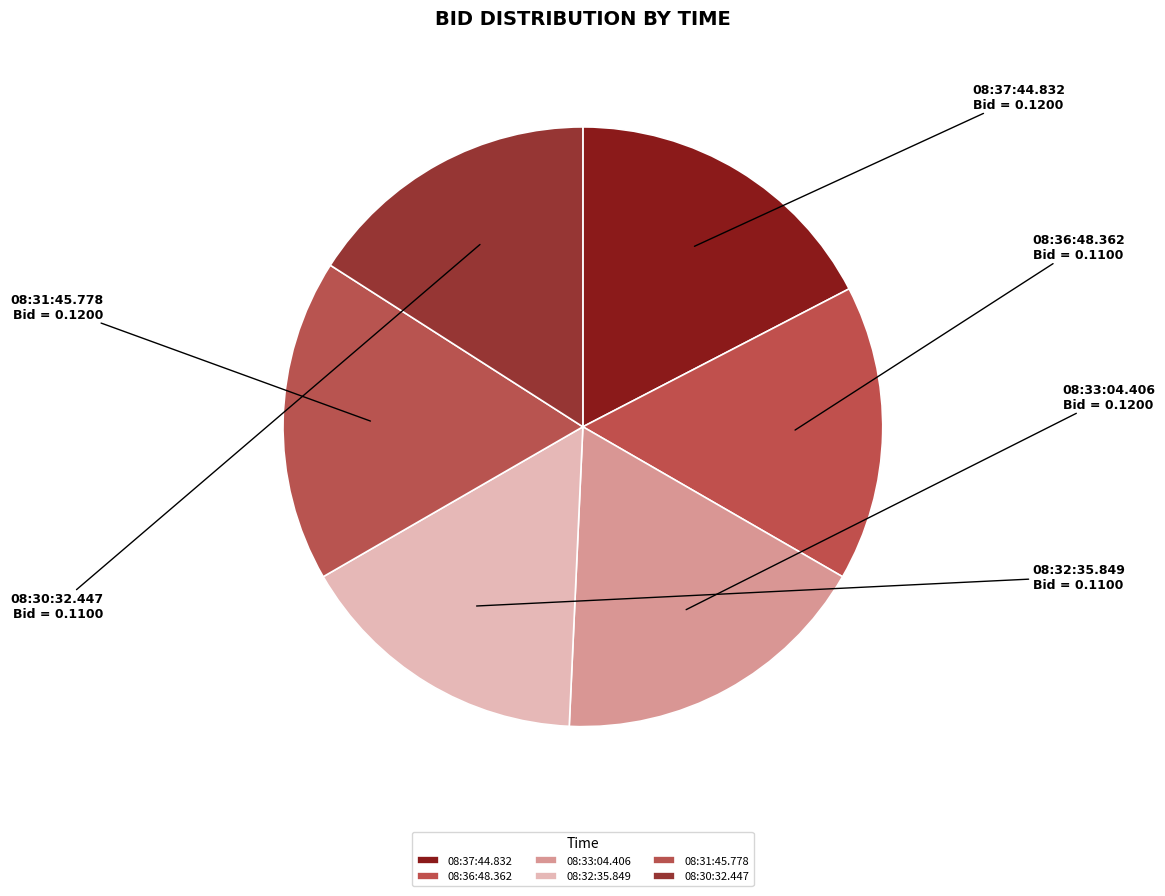

Is it true that 08:31:45.778 is 17% of the pie?

True